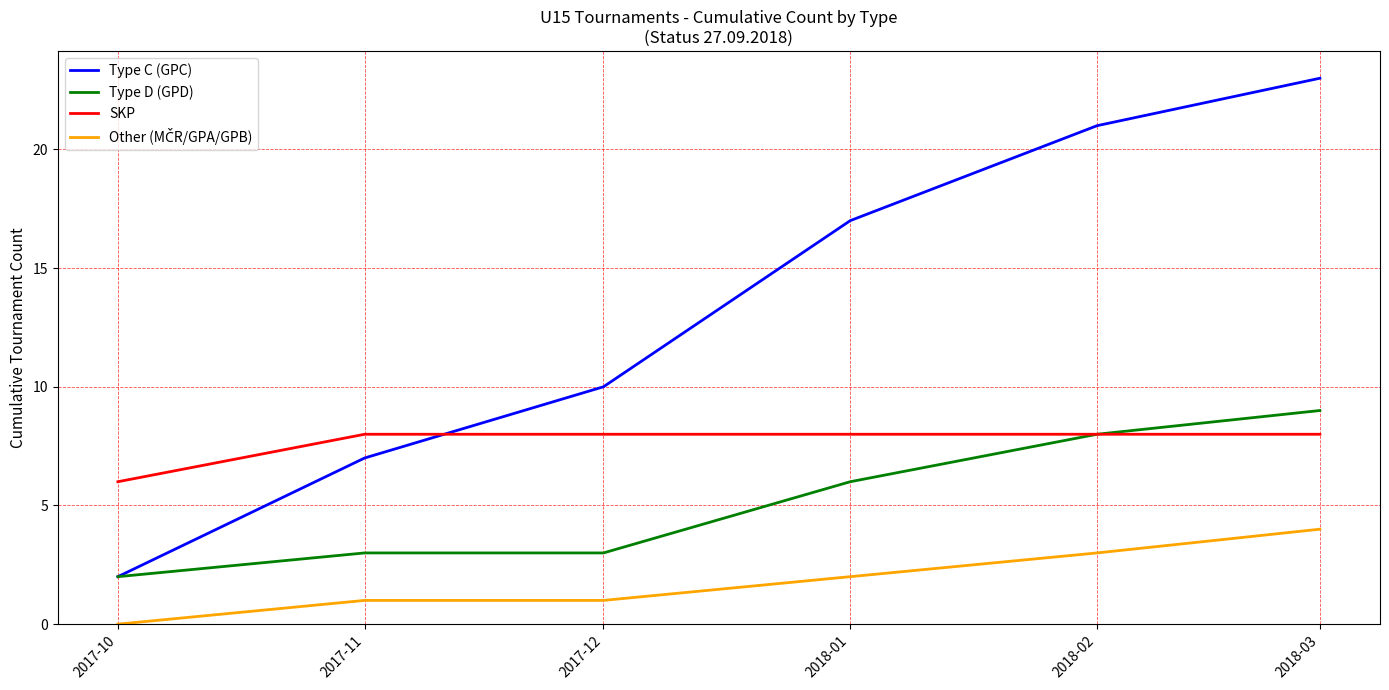

How many lines are shown in the chart?

4